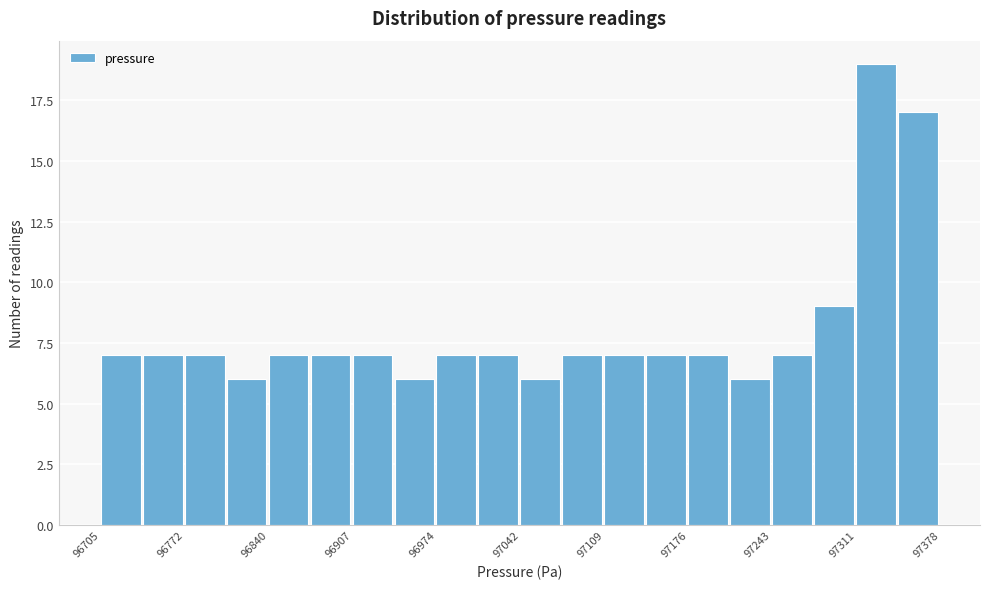

Around what value on the x-axis is the tallest bar? Give the approximate position of its centre, as read against the axis.

97330